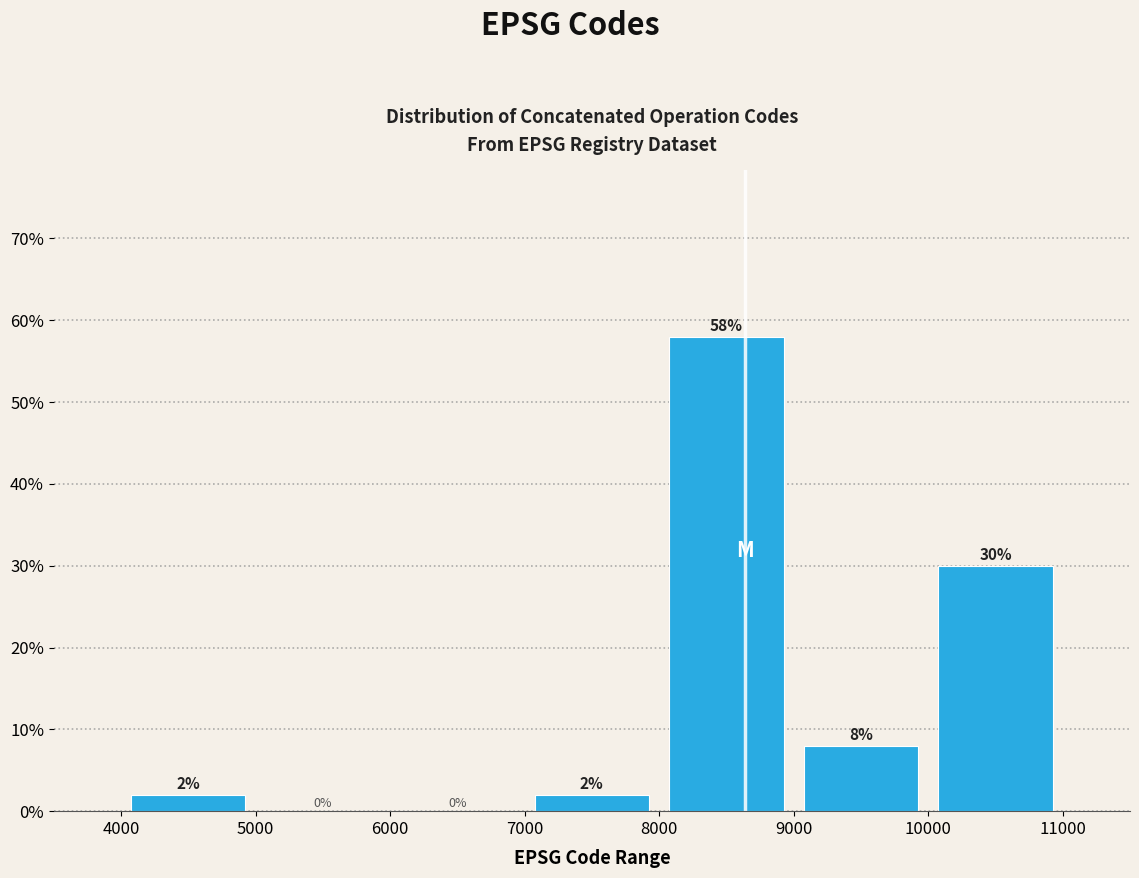

Reading left to right, transcribe this chart: for each bar, give the range it covers on the x-axis and its height.

4000 to 5000: 2
5000 to 6000: 0
6000 to 7000: 0
7000 to 8000: 2
8000 to 9000: 58
9000 to 10000: 8
10000 to 11000: 30